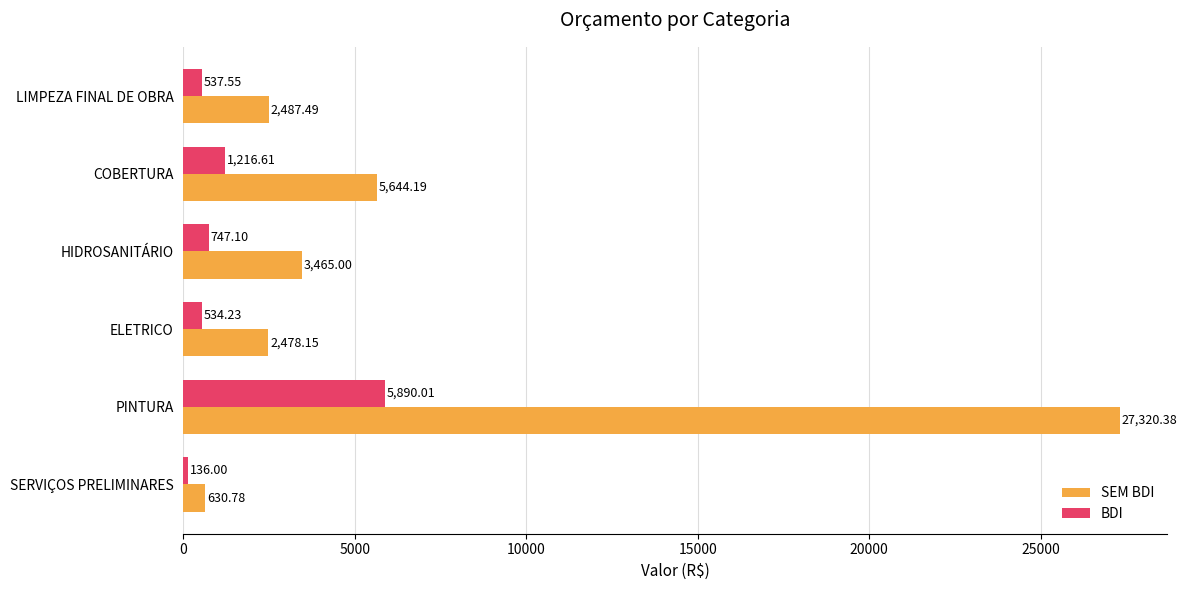

Rank the series by their average value, from highest to lowest.

SEM BDI, BDI